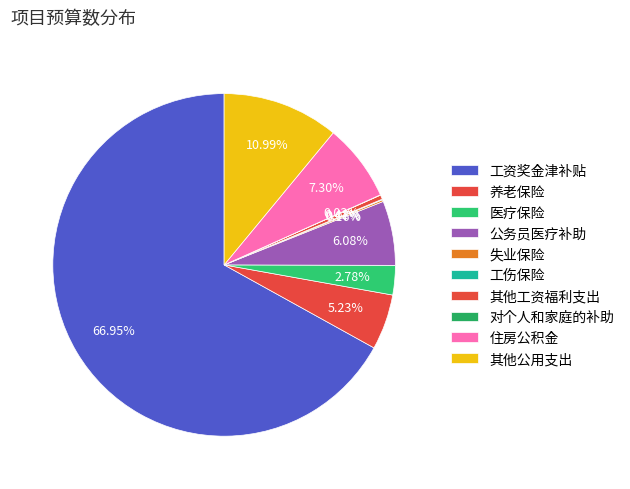

Which category has the biggest portion of the pie?

工资奖金津补贴